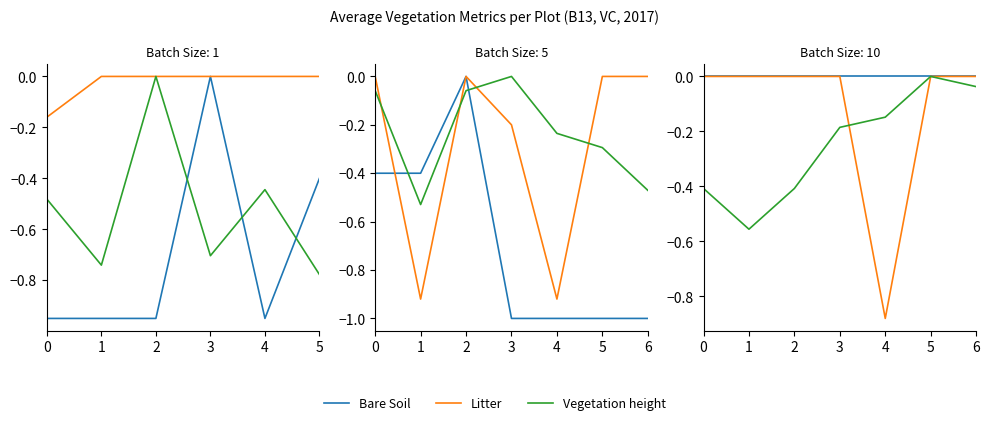

Which series has the widest spread of values?

Litter